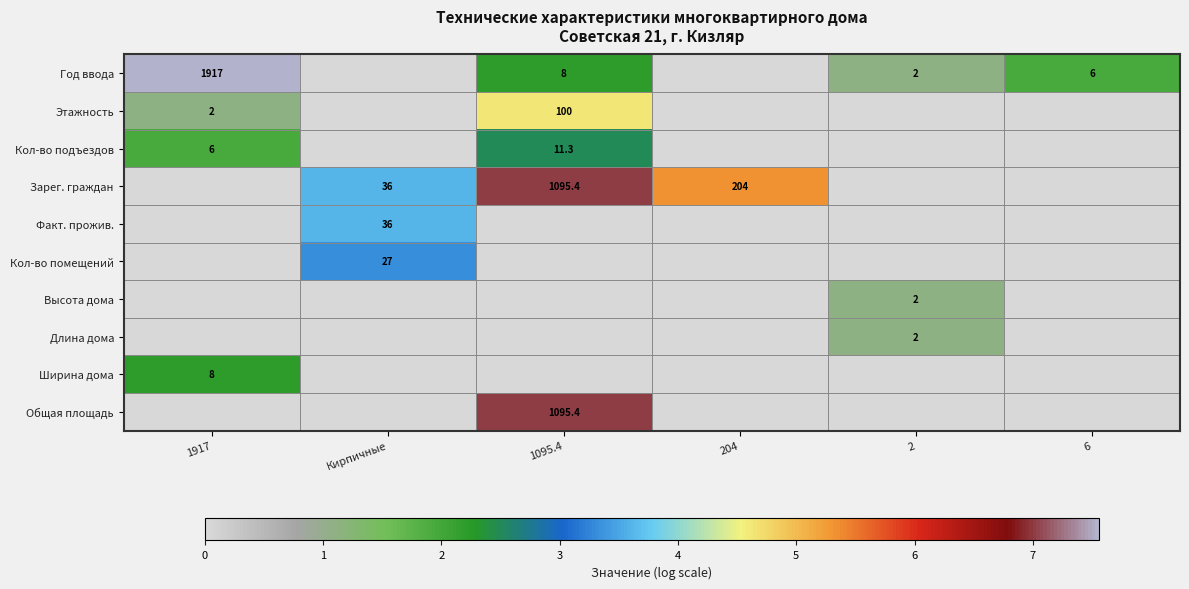

Is it true that Год ввода equals 3.9 at 1095.4?

False